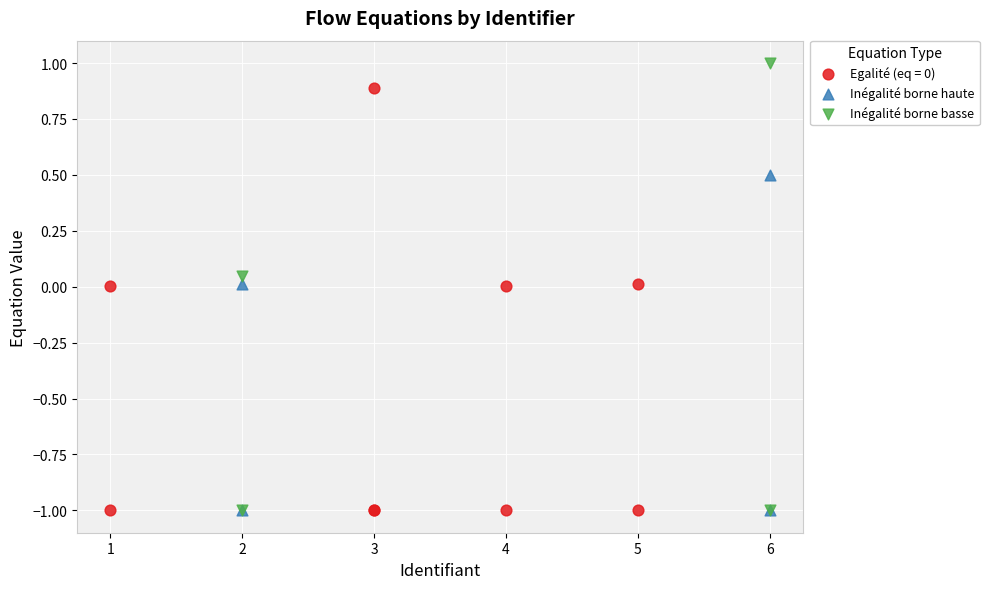

Which series contains the highest Y value?

Inégalité borne basse